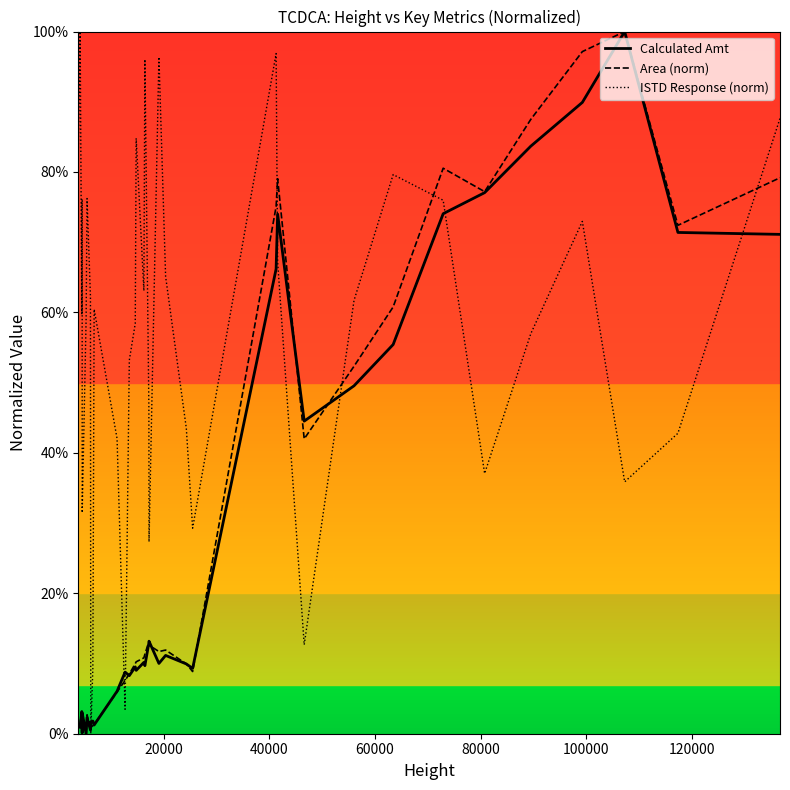

What are all the series names shown in the legend?

Calculated Amt, Area (norm), ISTD Response (norm)